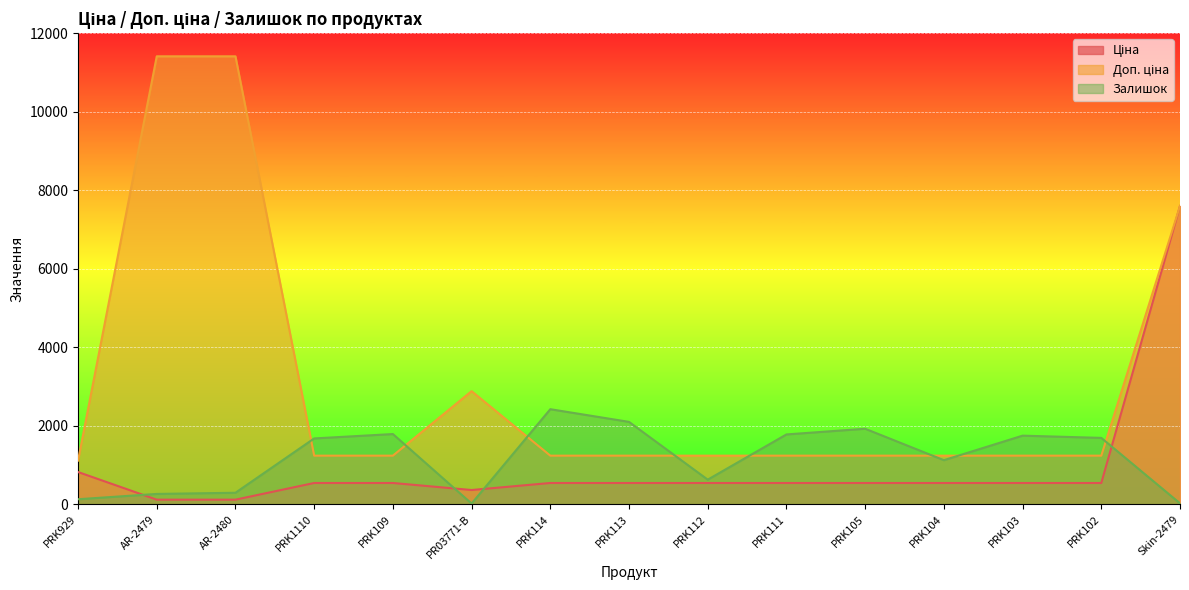

Between which two adjacent categories do Ціна and Залишок first intersect?

PRK929 and AR-2479